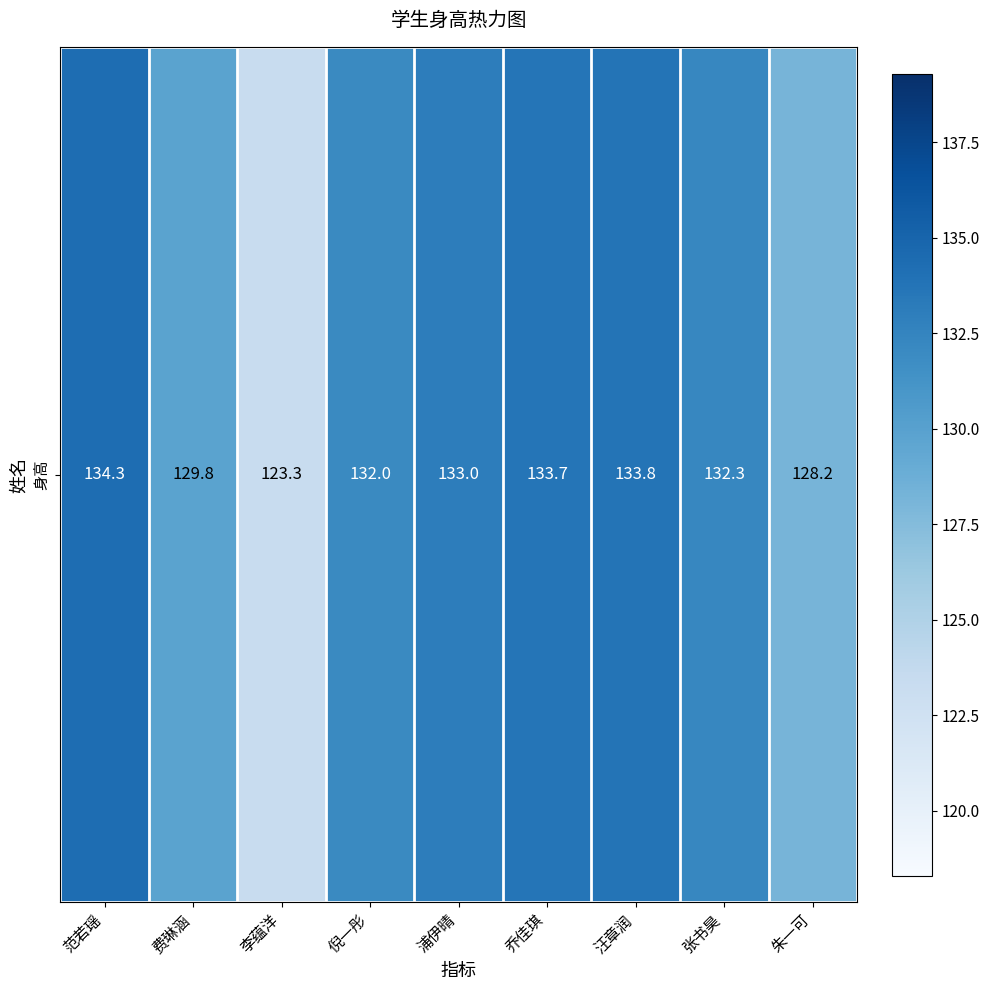

Reading right to left, transcribe all the data shown in this chart.

128.2	132.3	133.8	133.7	133.0	132.0	123.3	129.8	134.3